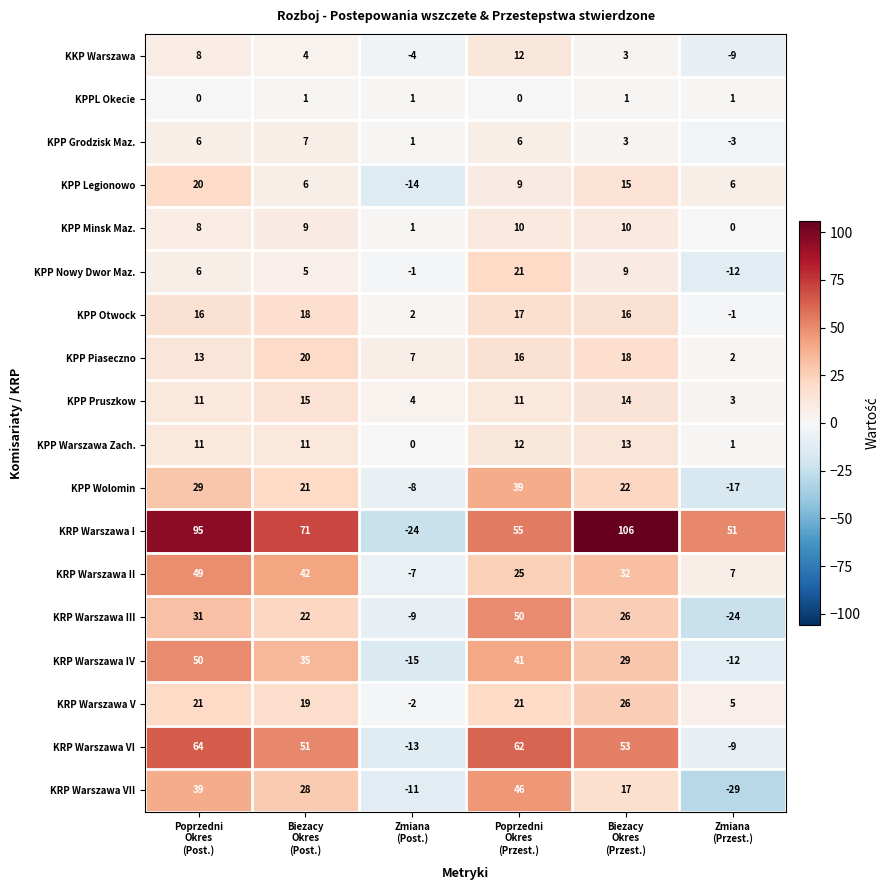

Which series has the largest range (max minus min)?

KRP Warszawa I